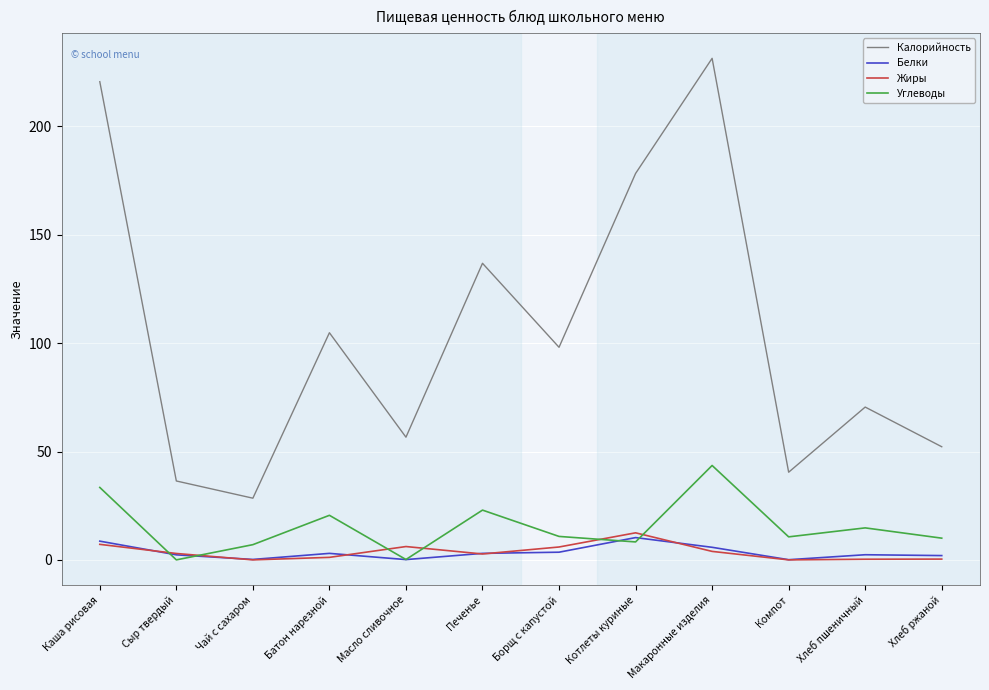

How many distinct data groups are displayed?

4